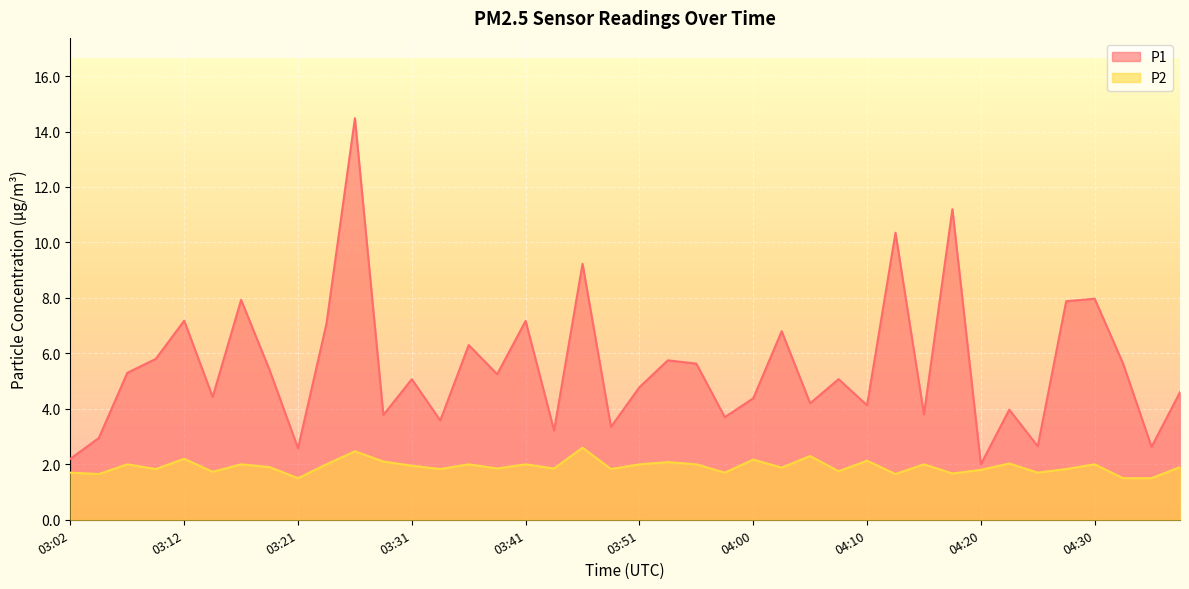

Does the chart display data point markers on the line(s)?

No